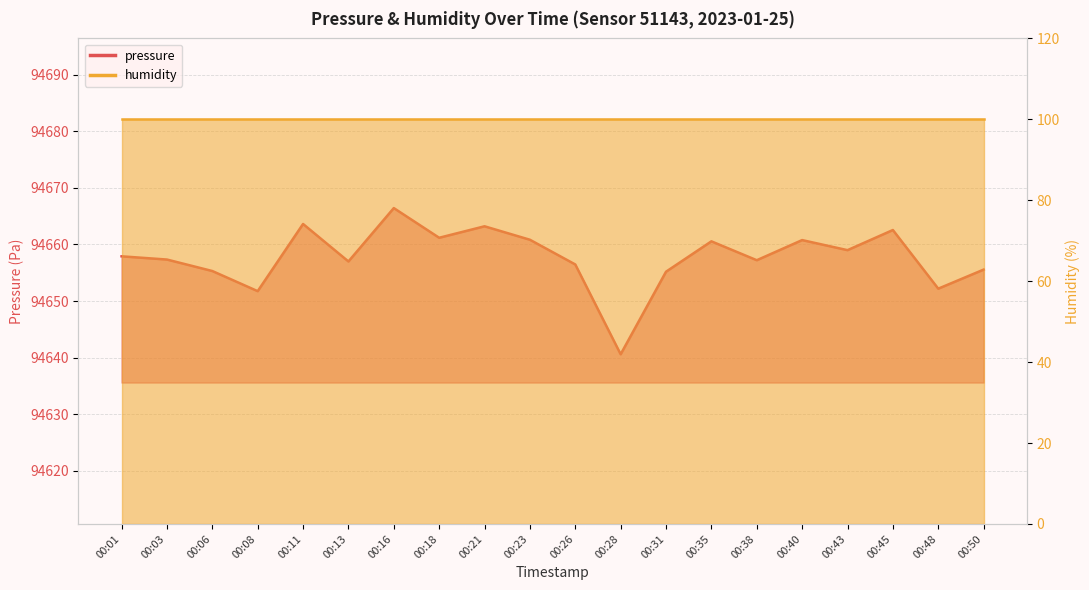

Which label corresponds to the smallest value in the chart?

00:28